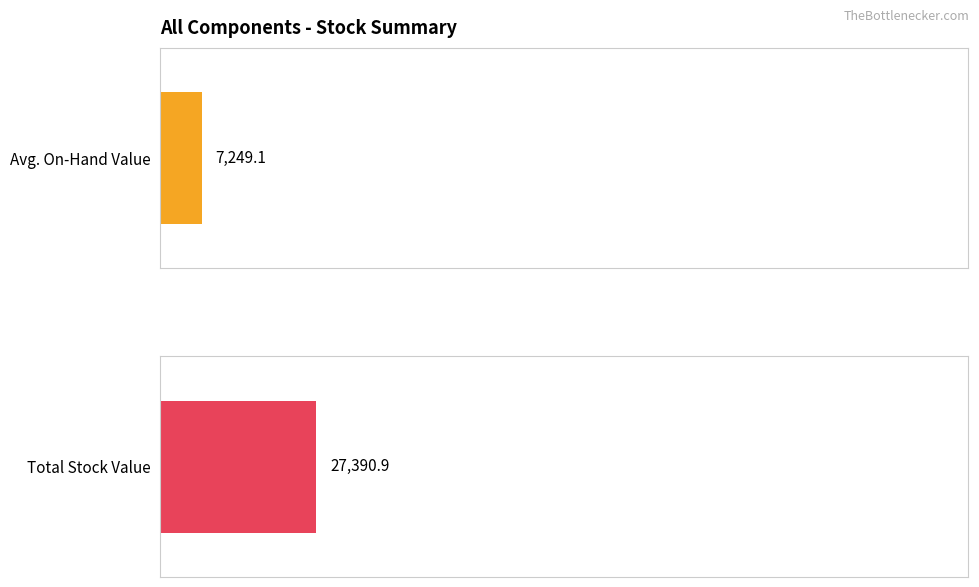

Which series has the widest spread of values?

Total Stock Value